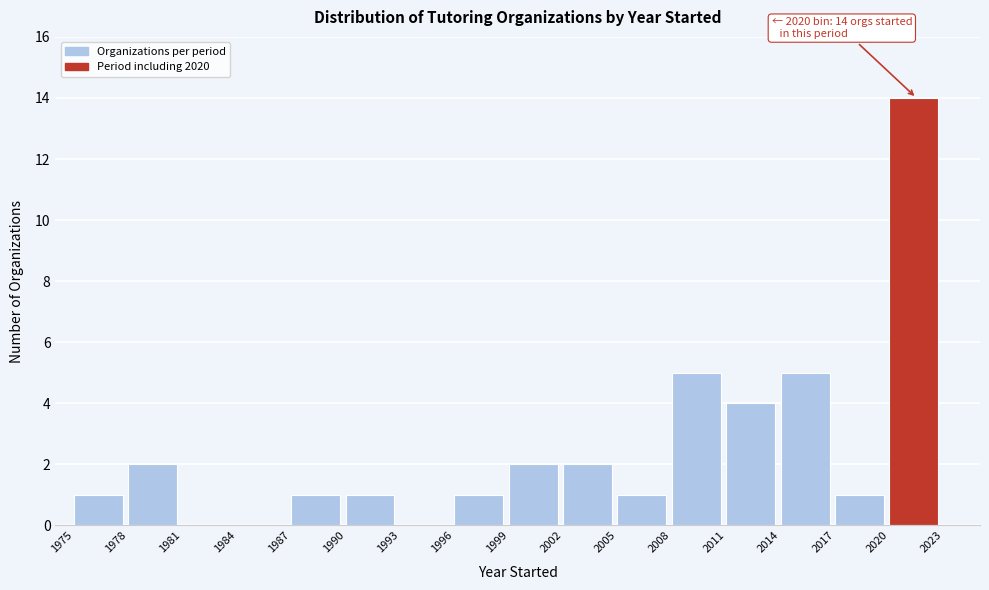

Over which range of the x-axis is the bar tallest?

2020 to 2023